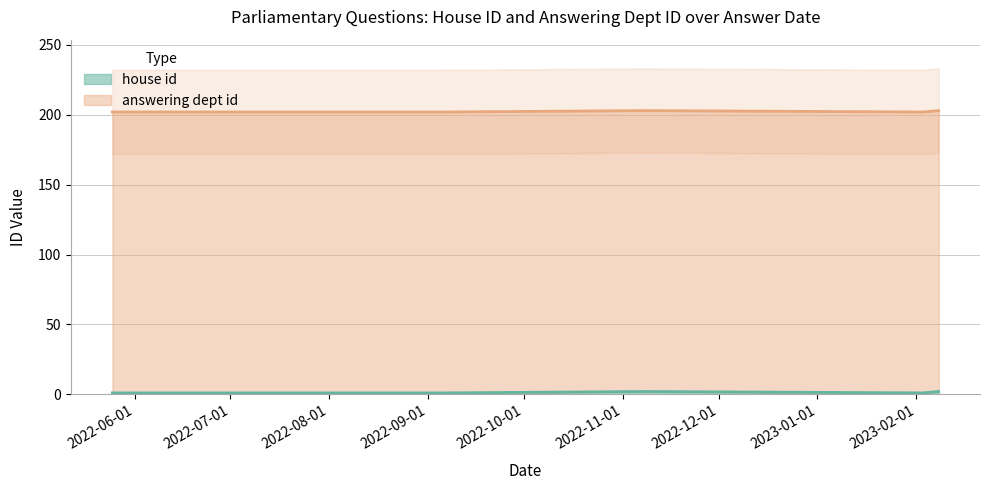

What is the approximate value of answering dept id at 2022-11-08?

201